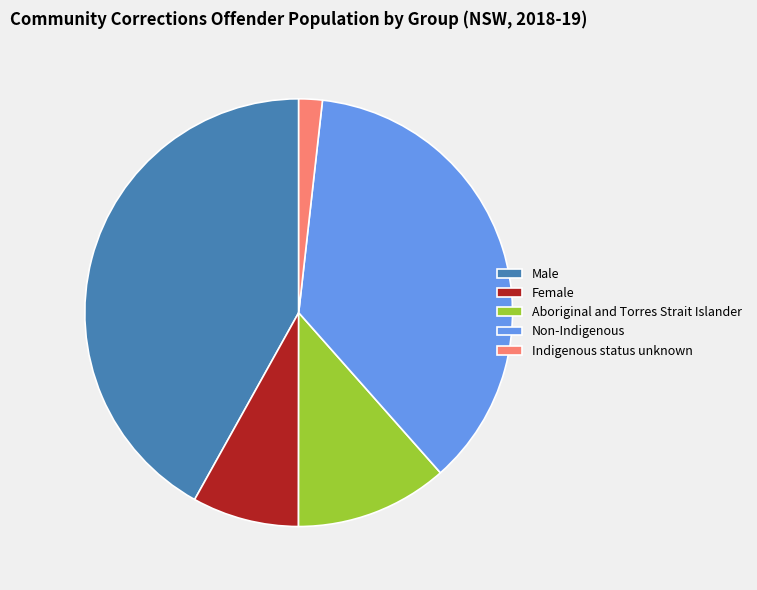

Is the sum of Indigenous status unknown and Male greater than half?

No